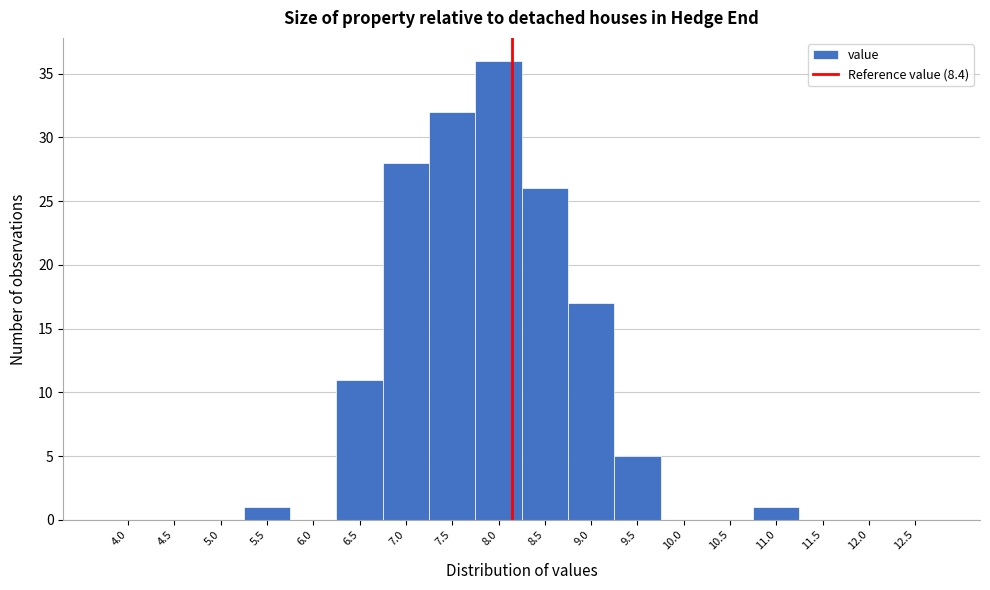

Reading left to right, extract all data points from this chart.

4.0=0	4.5=0	5.0=0	5.5=1	6.0=0	6.5=11	7.0=28	7.5=32	8.0=36	8.5=26	9.0=17	9.5=5	10.0=0	10.5=0	11.0=1	11.5=0	12.0=0	12.5=0